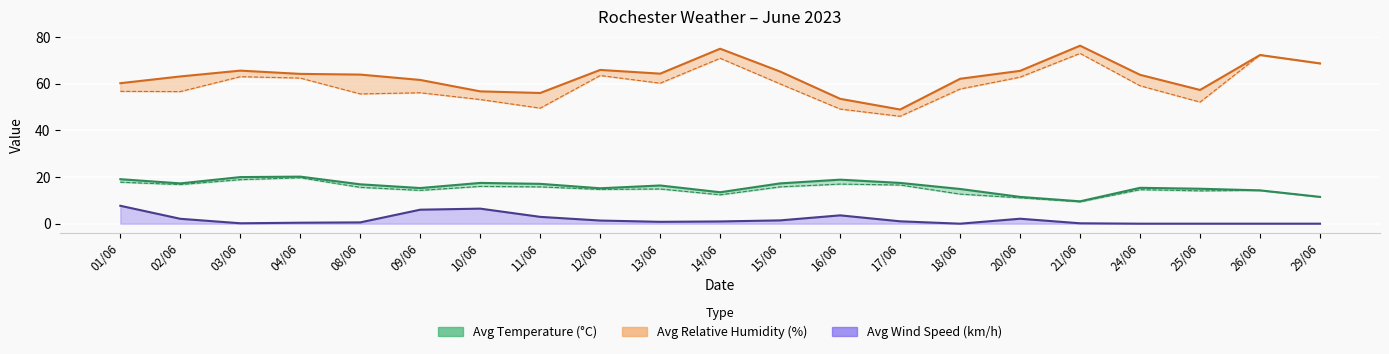

The Min Relative Humidity (%) series shows 123.8 at 21/06. True or false?

False